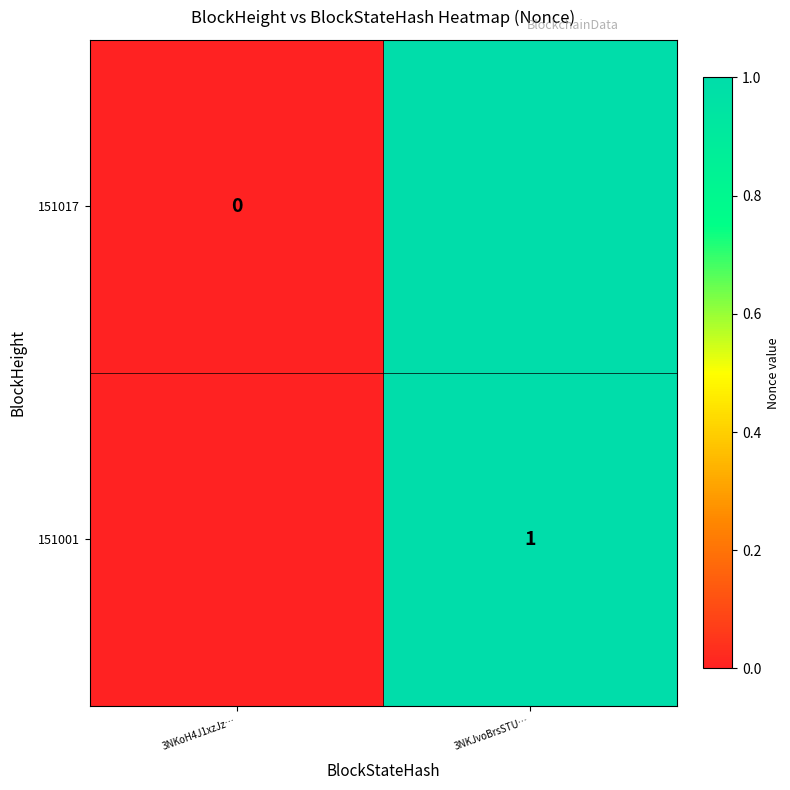

Rank the series by their maximum value, from highest to lowest.

151001, 151017